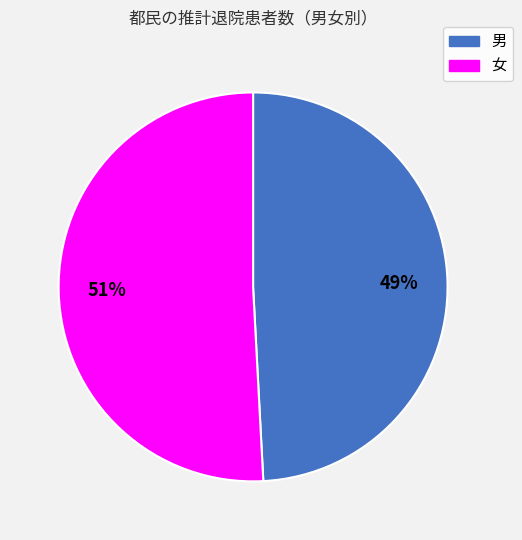

True or false: 男 accounts for 49% of the total.

True